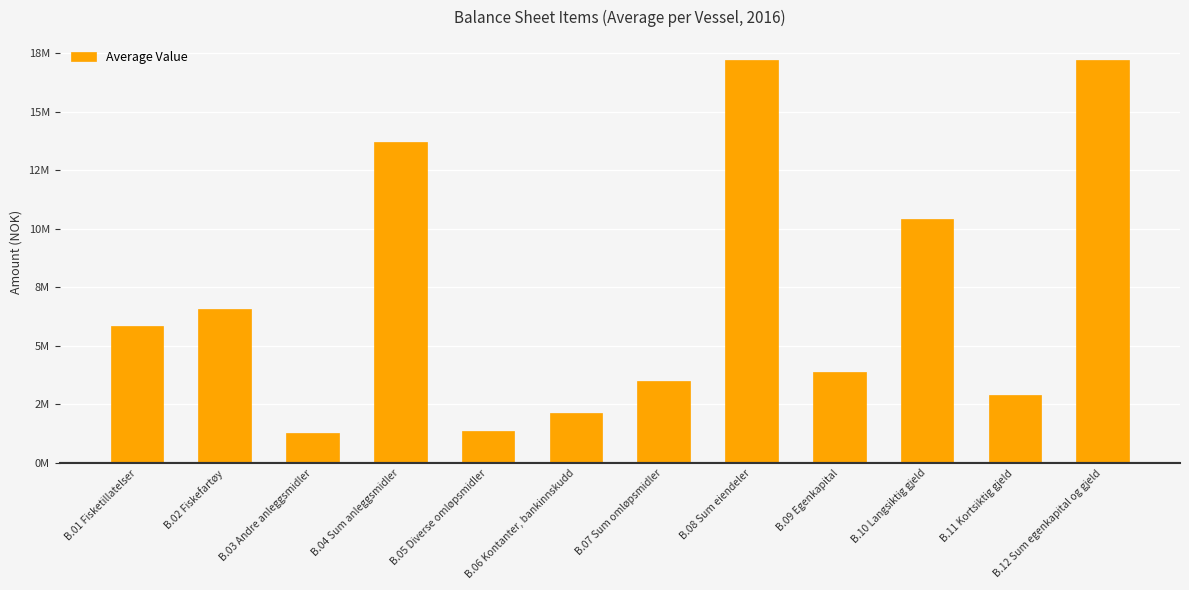

Rank the categories by value from highest to lowest.

B.08 Sum eiendeler, B.12 Sum egenkapital og gjeld, B.04 Sum anleggsmidler, B.10 Langsiktig gjeld, B.02 Fiskefartøy, B.01 Fisketillatelser, B.09 Egenkapital, B.07 Sum omløpsmidler, B.11 Kortsiktig gjeld, B.06 Kontanter, bankinnskudd, B.05 Diverse omløpsmidler, B.03 Andre anleggsmidler